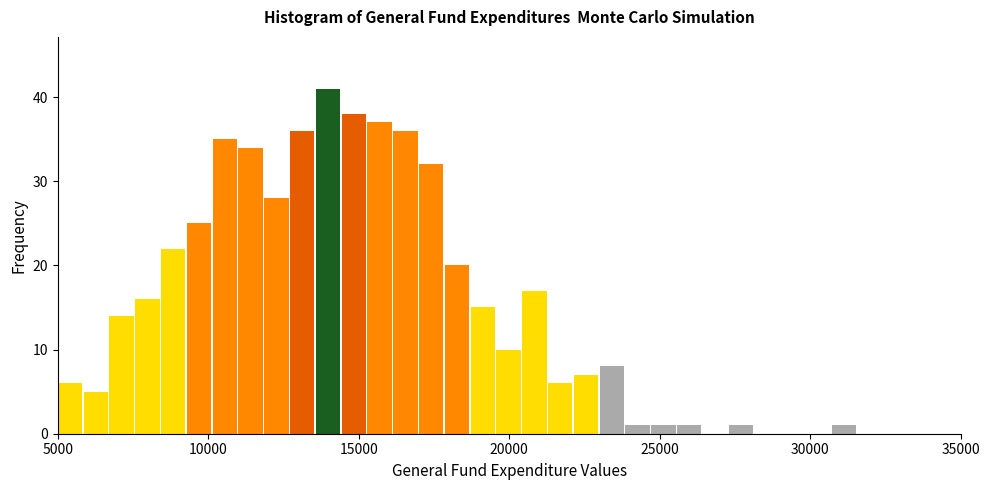

Around what value on the x-axis is the tallest bar? Give the approximate position of its centre, as read against the axis.

14000